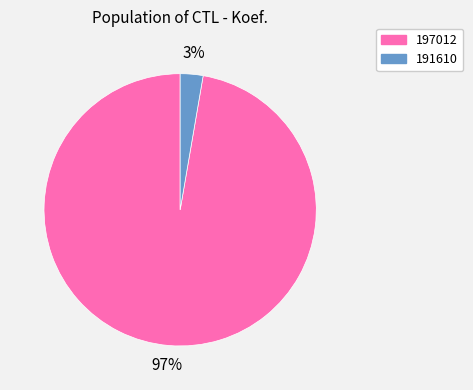

Between 191610 and 197012, which is larger?

197012